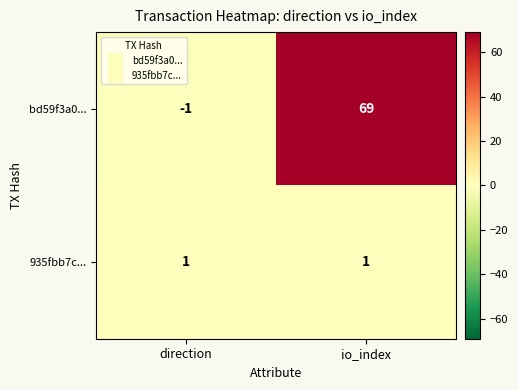

What is the difference between the bd59f3a0... values at io_index and direction?

70